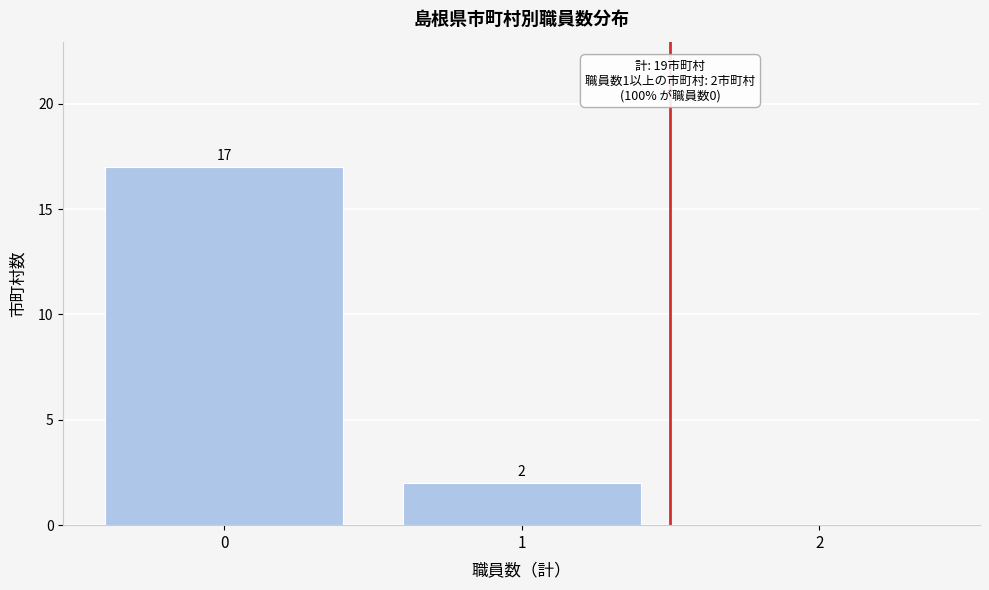

Reading left to right, what are all the values shown in this chart?

0=17	1=2	2=0